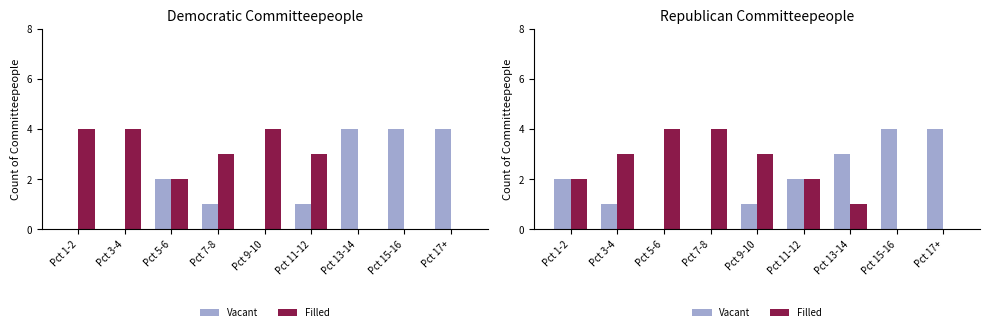

What is the value of the Vacant bar at the 6th from the left?

2